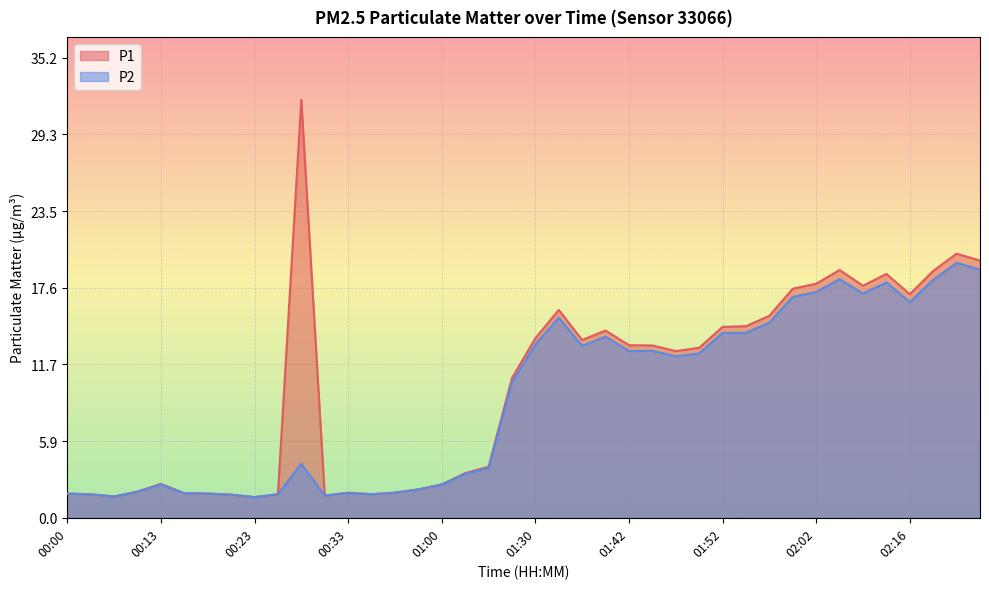

Does the chart display data point markers on the line(s)?

No